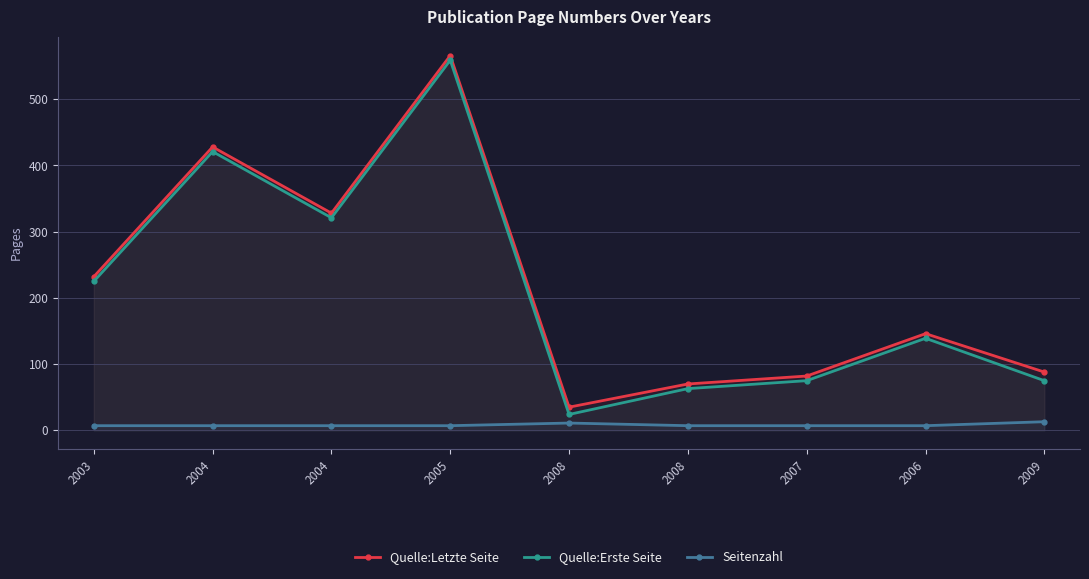

At 2007, list the series in order from smallest to largest.

Seitenzahl, Quelle:Erste Seite, Quelle:Letzte Seite